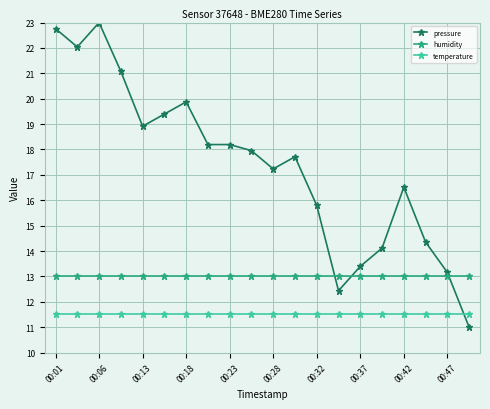

Which series has the largest total across all categories?

pressure